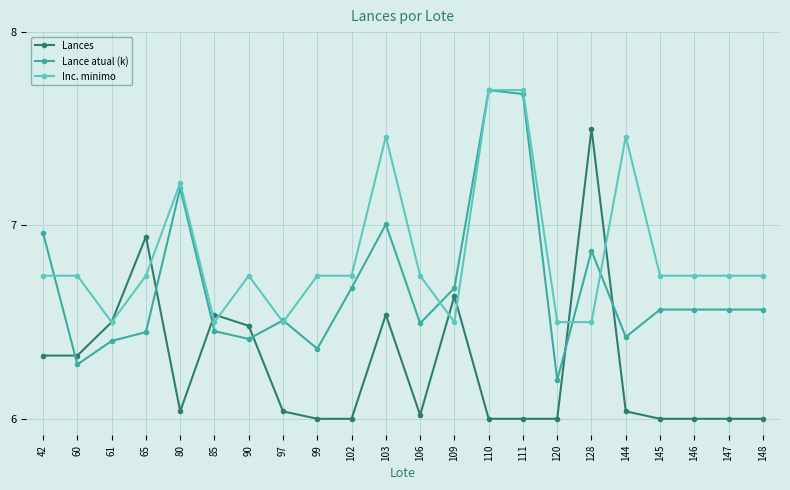

Where do Lance atual (k) and Inc. minimo first cross each other?

42 and 60